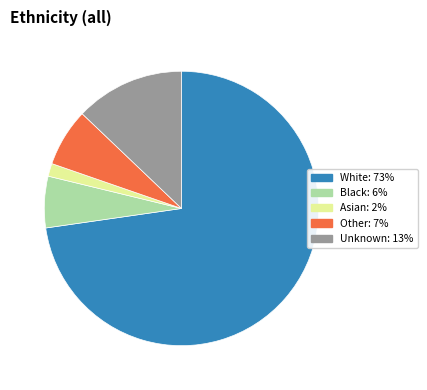

Is there a majority slice in this chart?

Yes